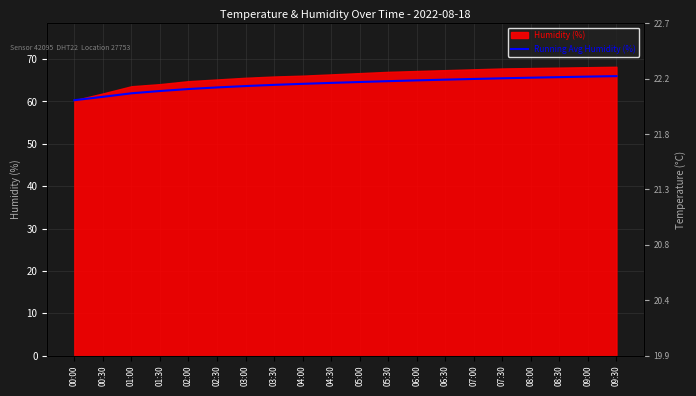

What is the value of the 4th point from the left?

62.5